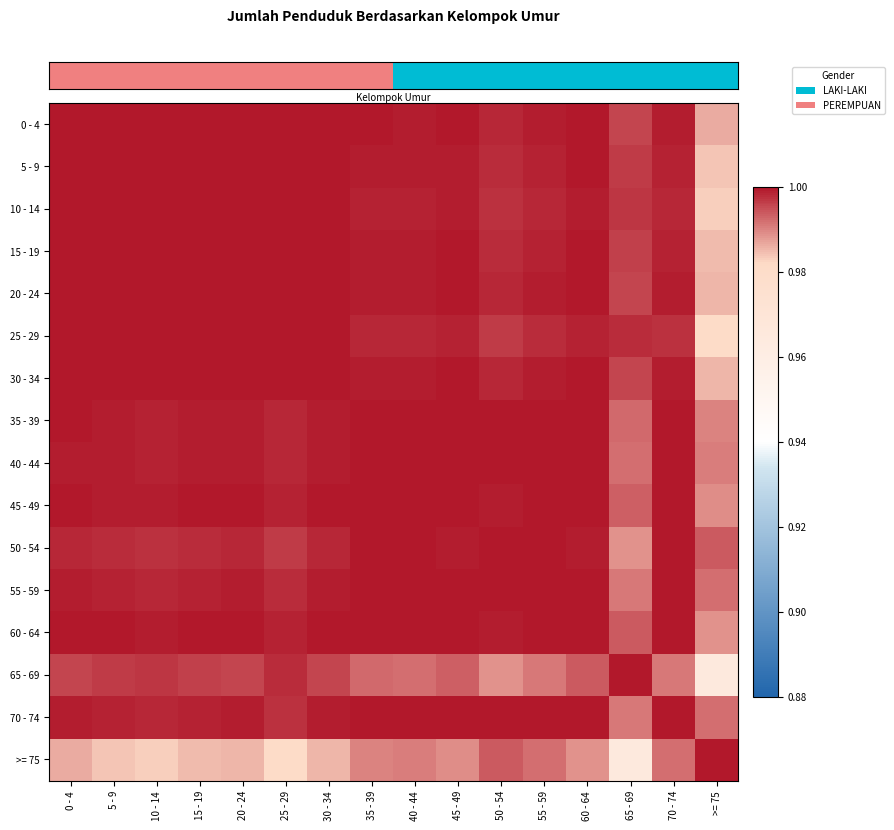

Which category has the lowest value across all series?

>= 75